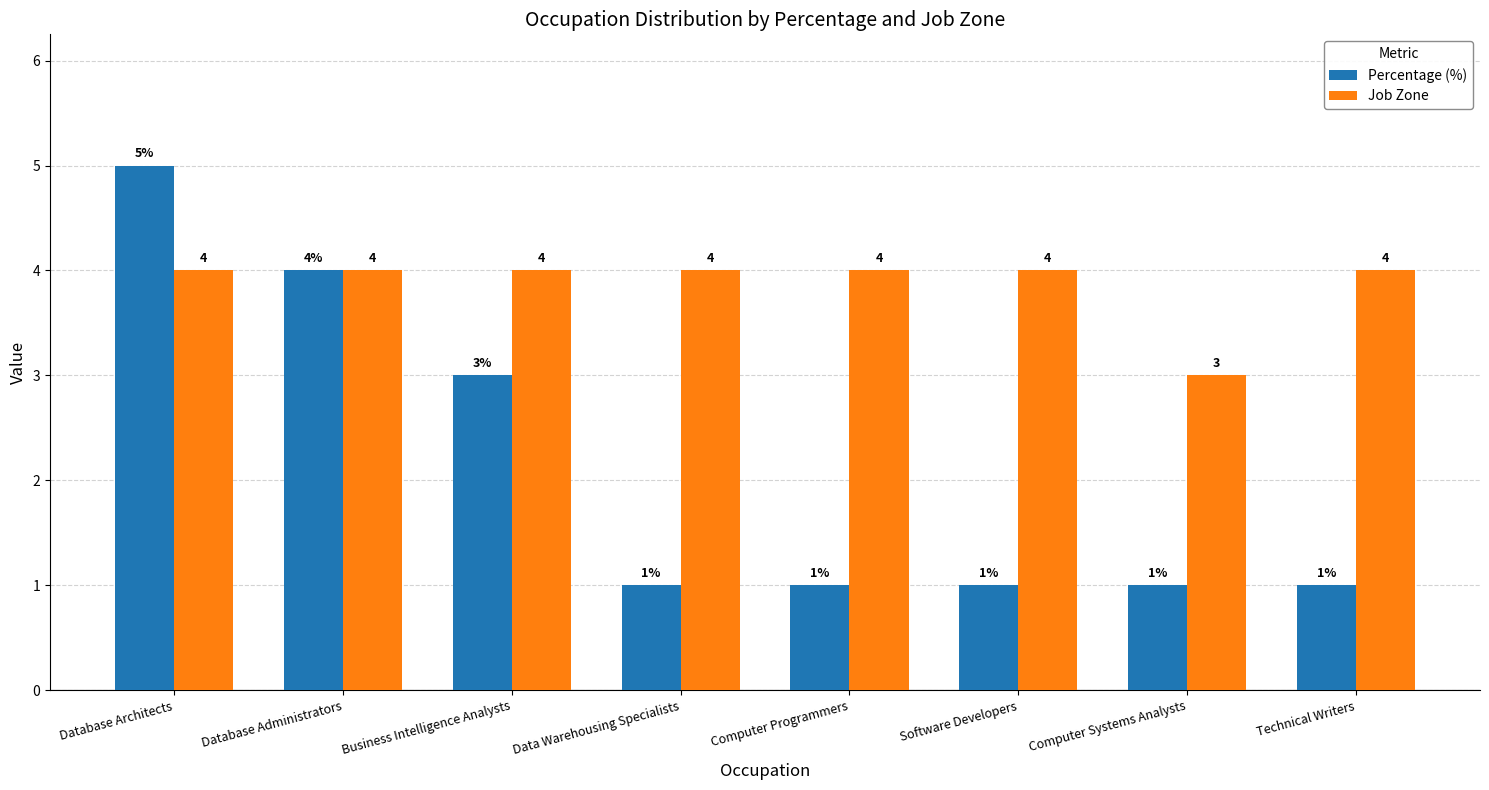

Where is Percentage (%) nearest to the value 3?

Business Intelligence Analysts